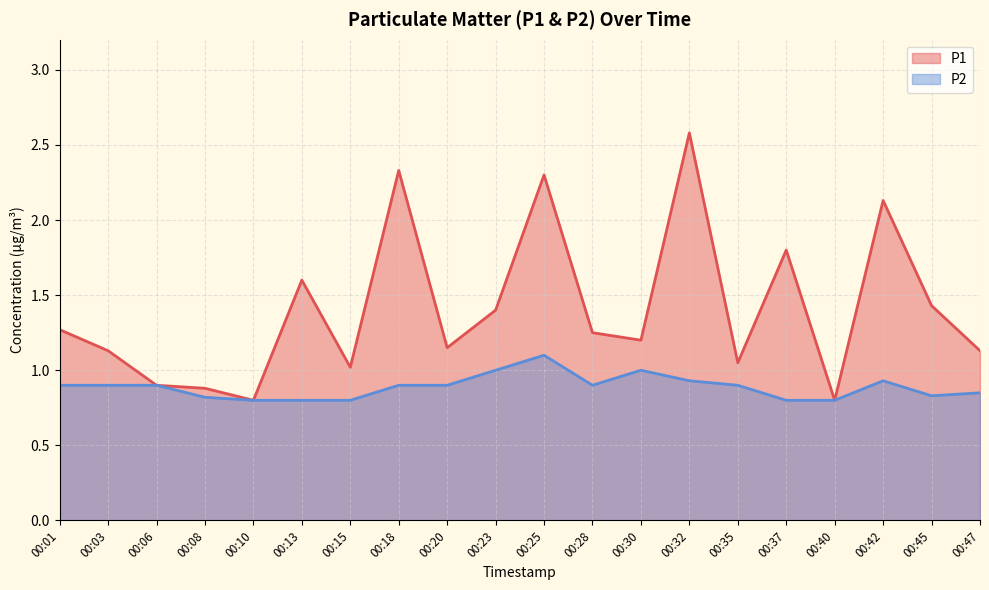

How many interior local peaks does the P1 series have?

6